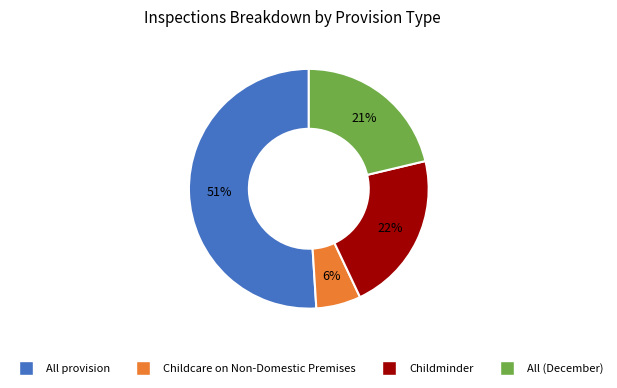

To the nearest percent, what is the difference between the largest and smallest slice percentages?

45%